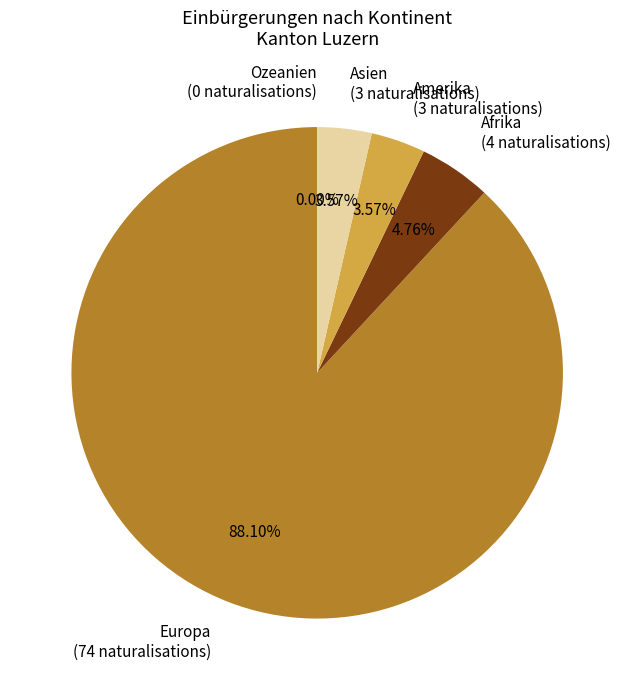

To the nearest percent, what is the combined percentage of Europa and Amerika?

92%